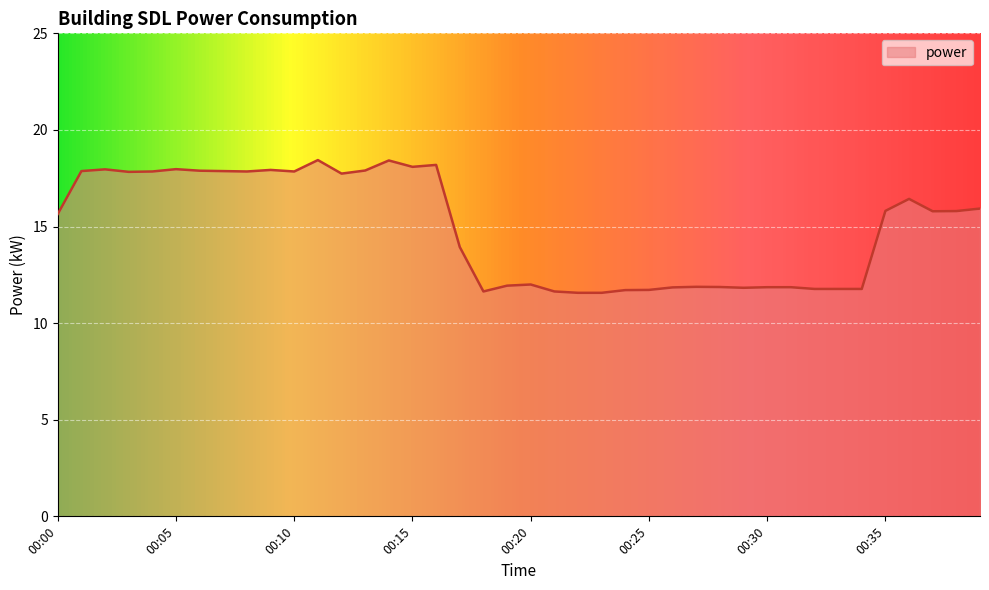

What is the maximum value shown in the chart?

18.4